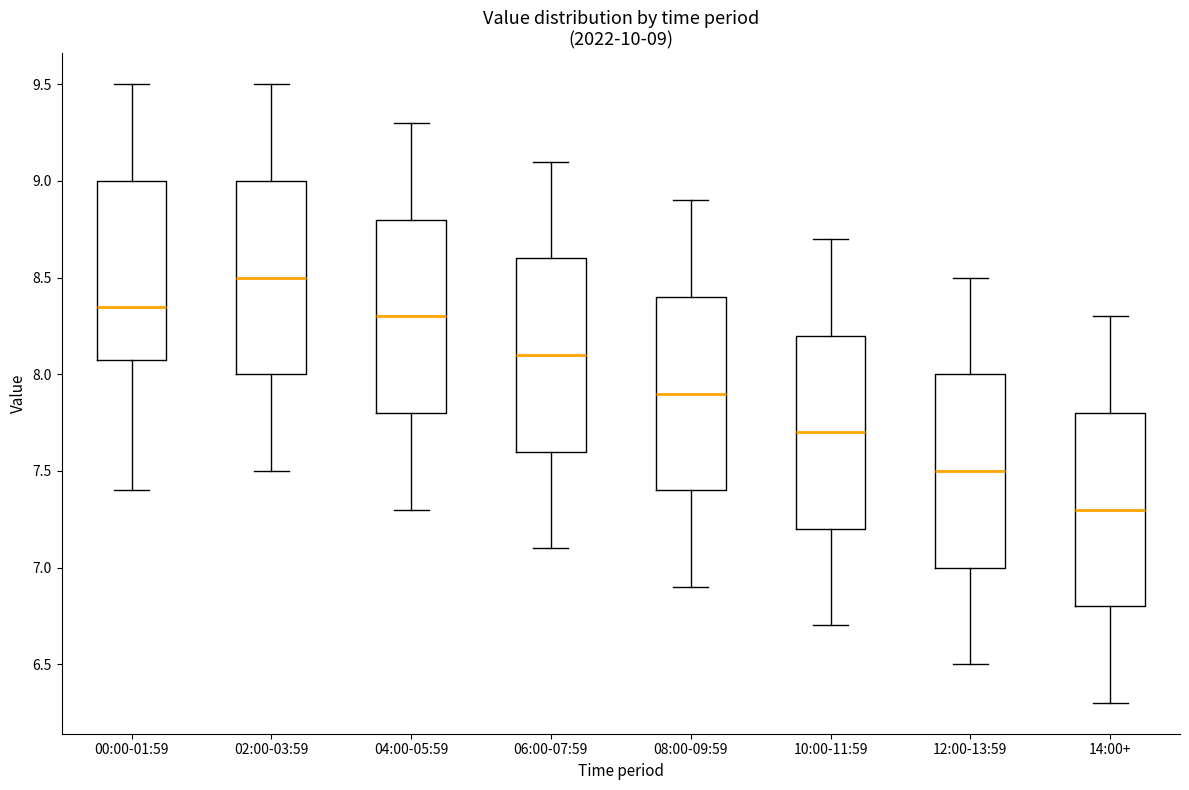

Which box has the highest median line?

02:00-03:59